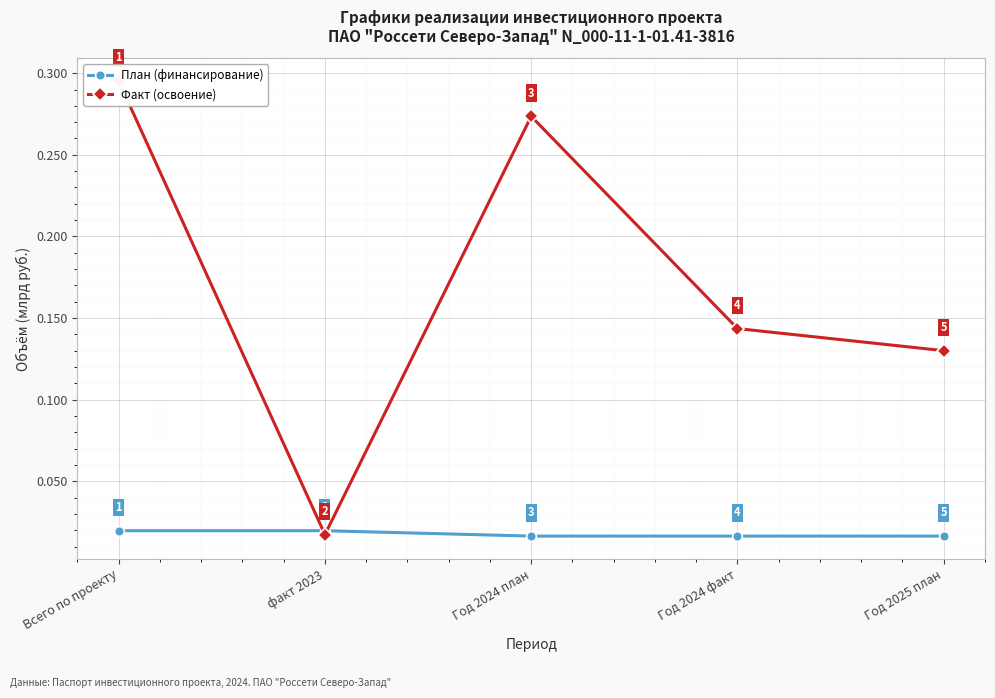

What is the sum of all Факт (освоение) values?

0.9